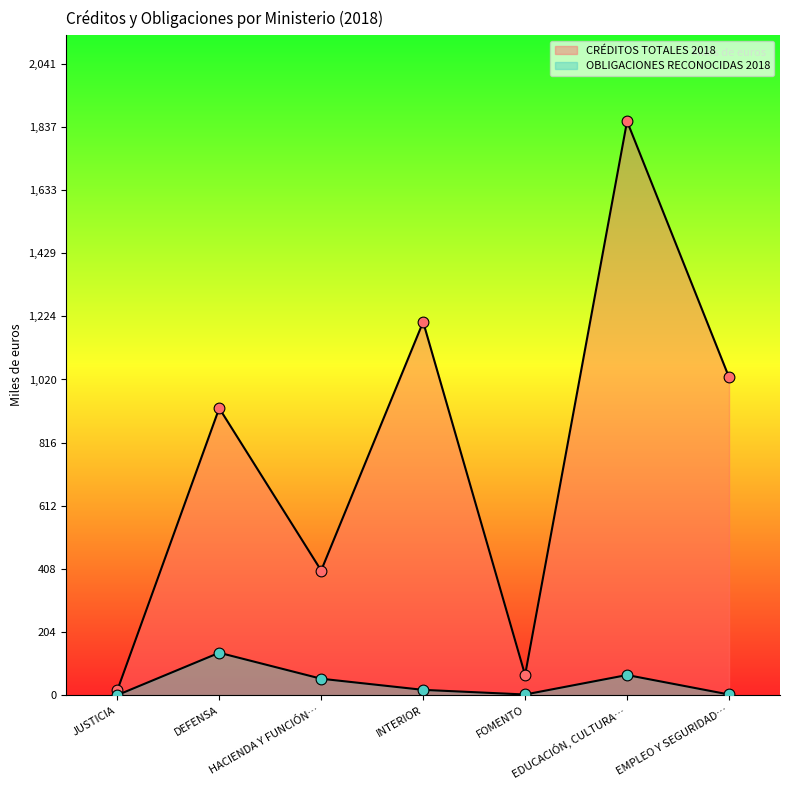

Which series has the largest total across all categories?

CRÉDITOS TOTALES 2018